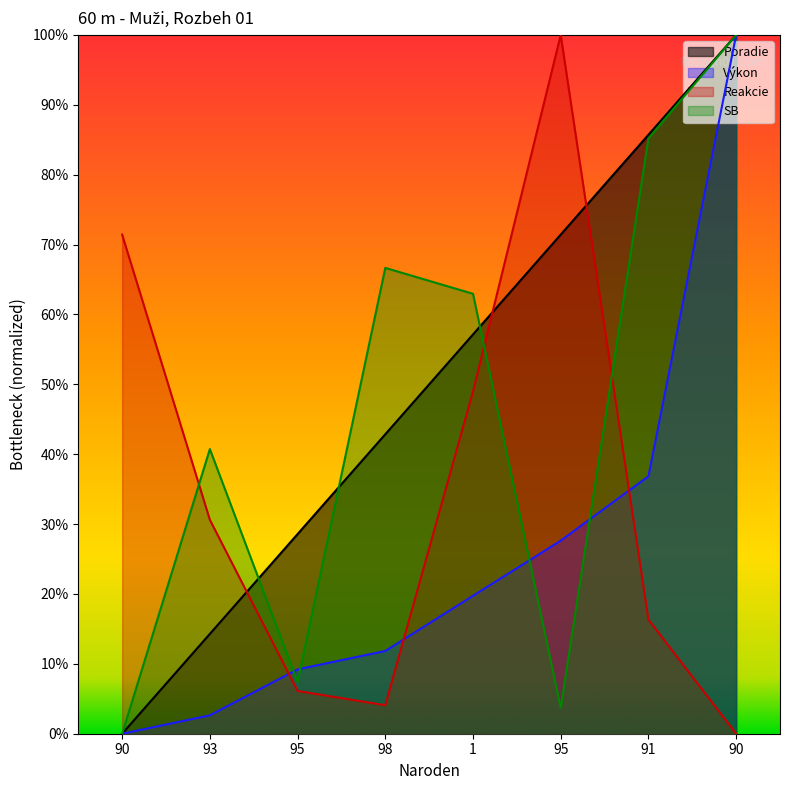

What is the approximate value of Výkon at 98?

0.1